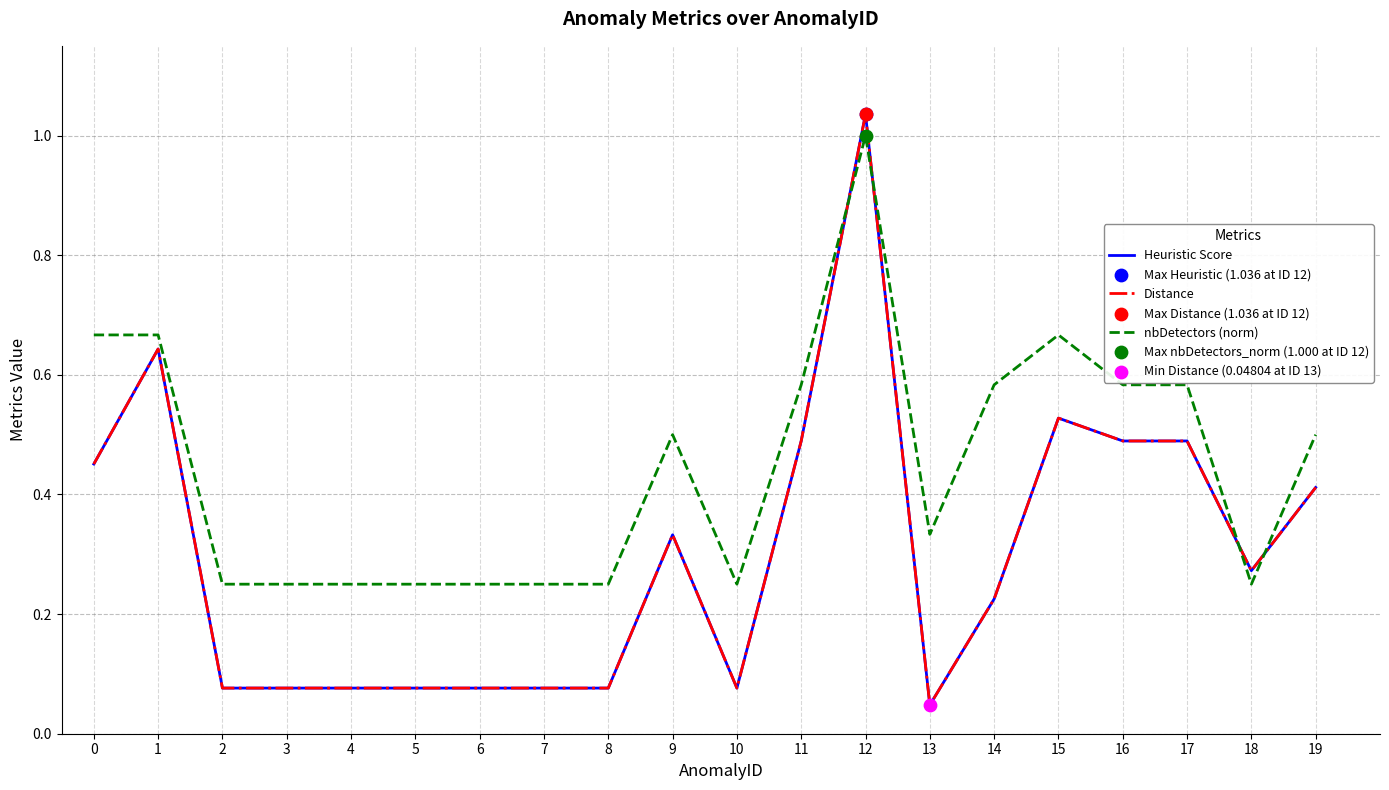

Is the value of Heuristic Score at 18 greater than the value of Distance at 18?

No